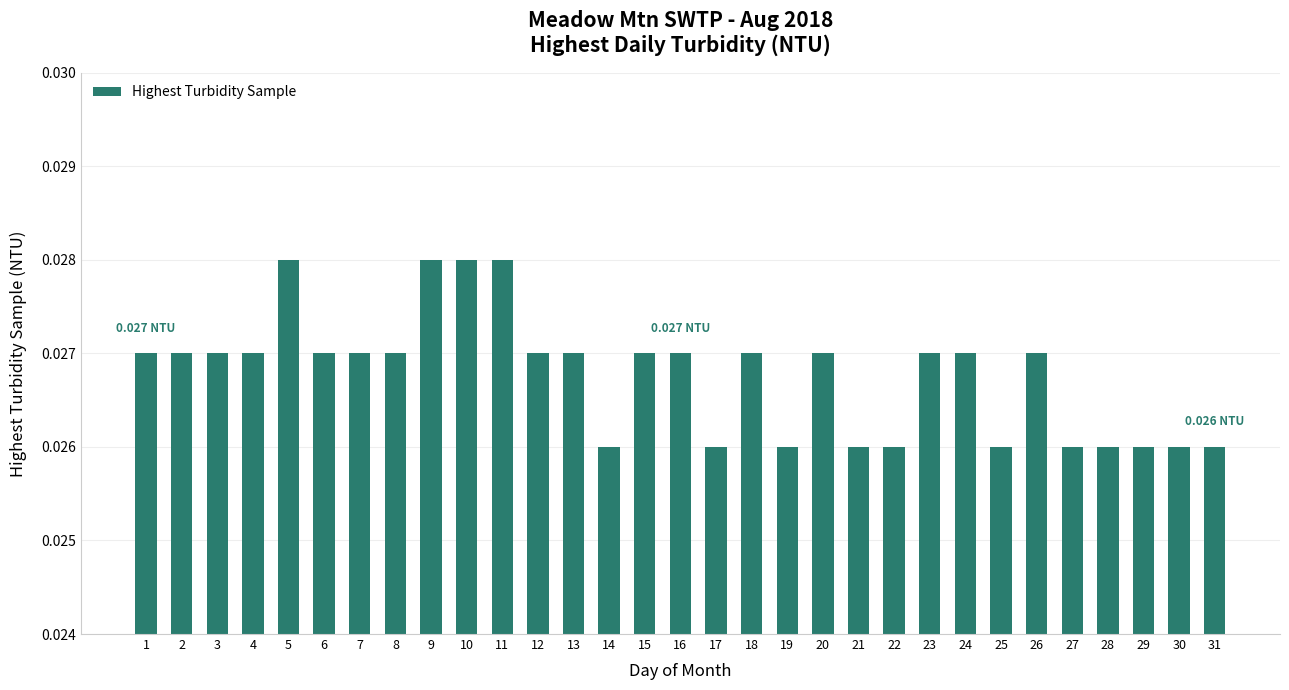

What is the sum of all values?

0.8